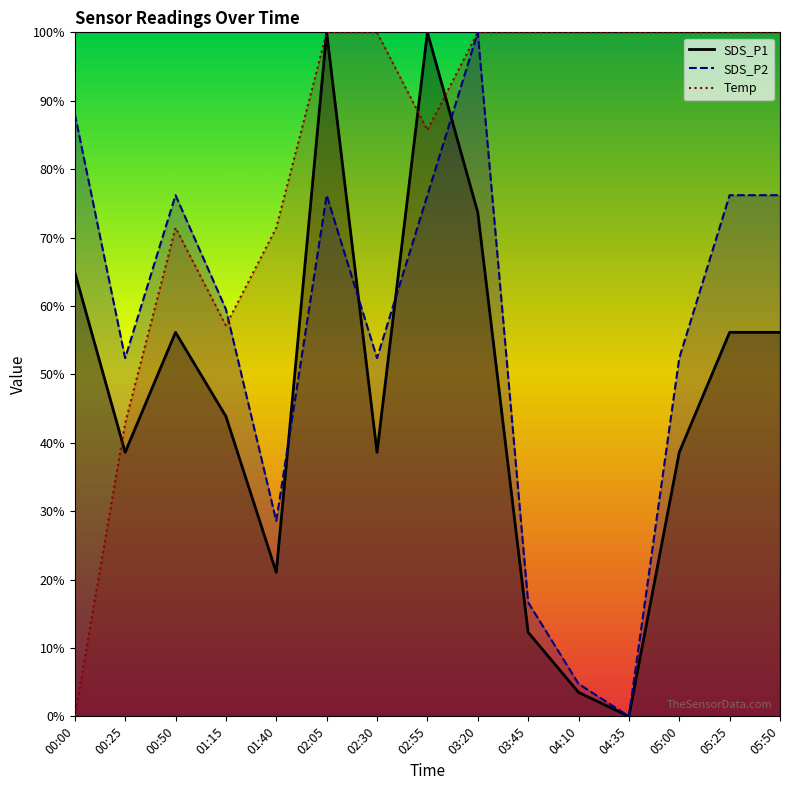

What is the highest value of the SDS_P2 series?

1.0